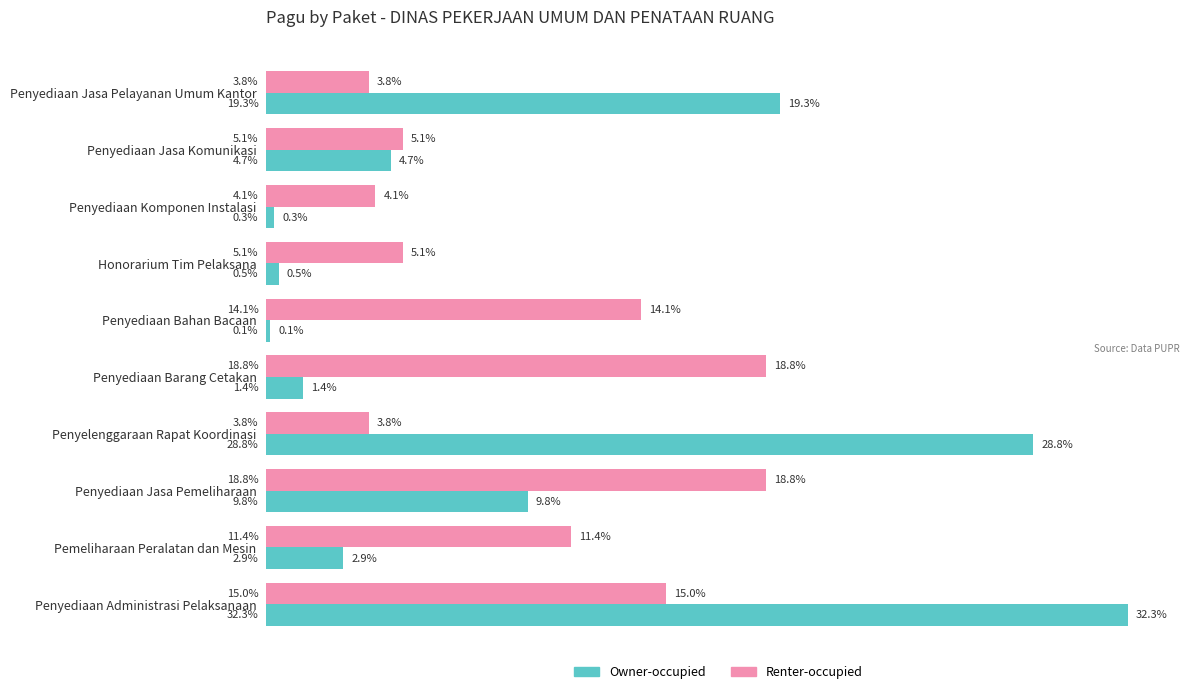

Where is Renter-occupied nearest to the value 11?

Pemeliharaan Peralatan dan Mesin